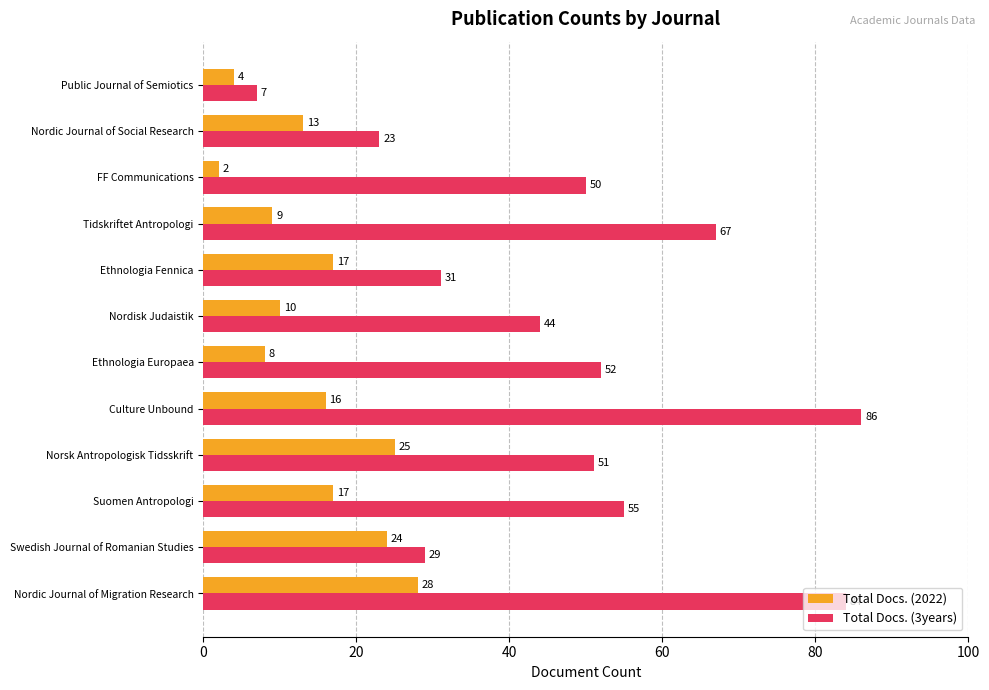

At how many categories does at least one series exceed 38?

8